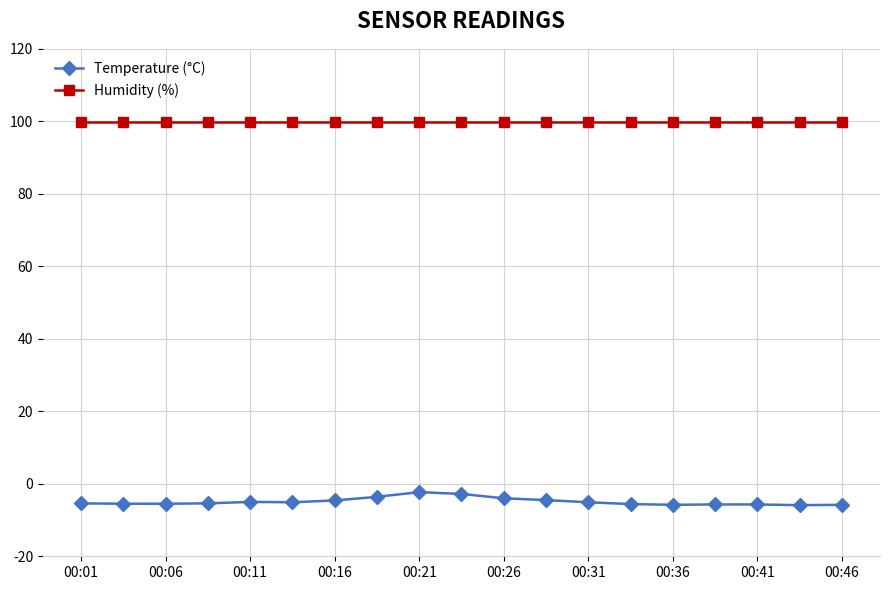

True or false: Temperature (°C) and Humidity (%) intersect in this chart.

False